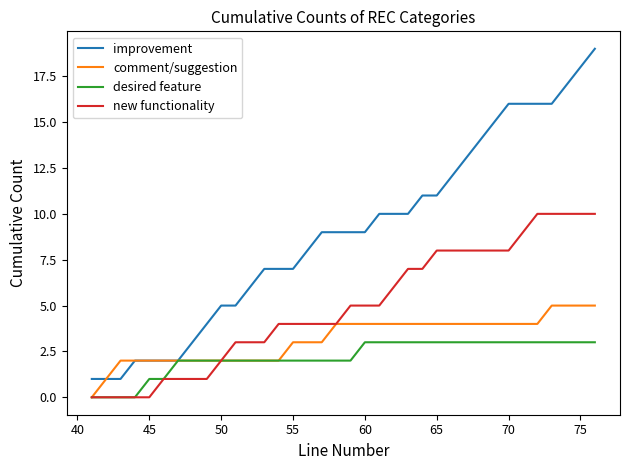

Which series has the largest total across all categories?

improvement